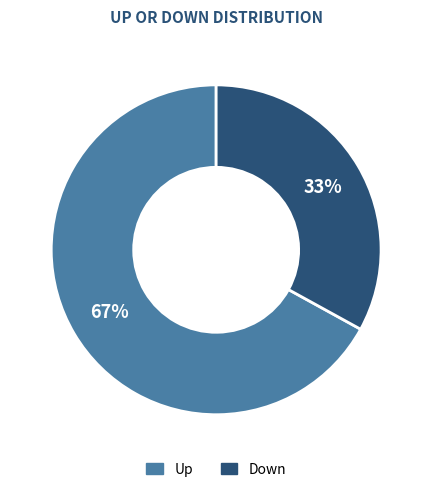

Count the number of slices in the pie.

2